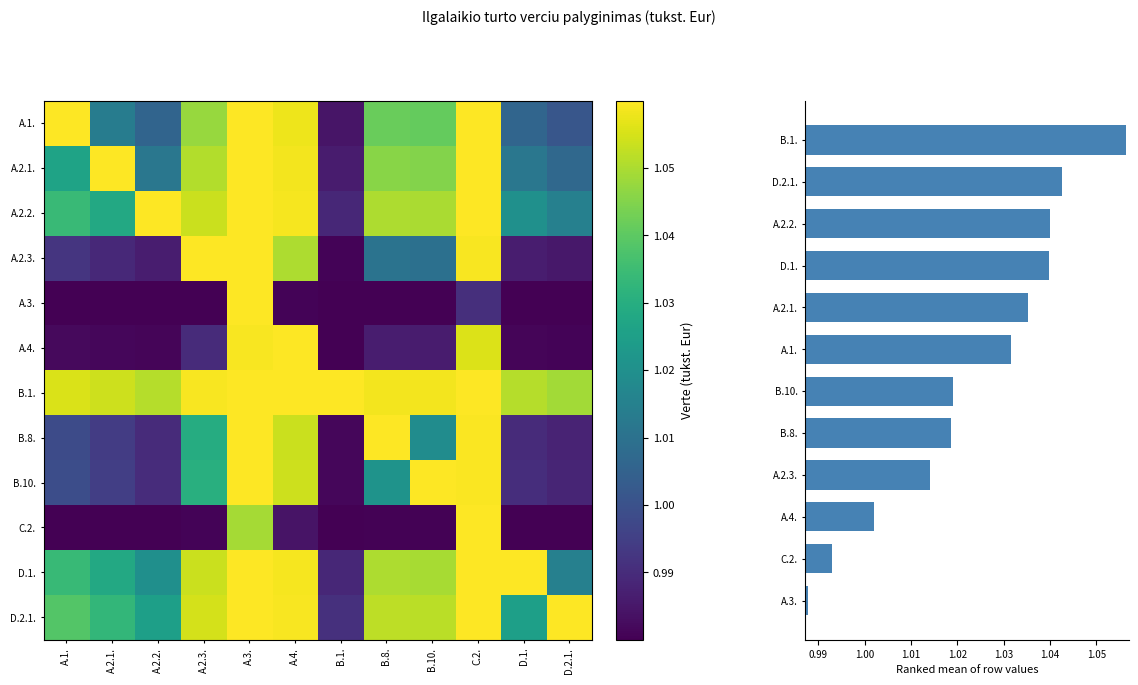

Read the A.3. value at A.2.3..

1.0